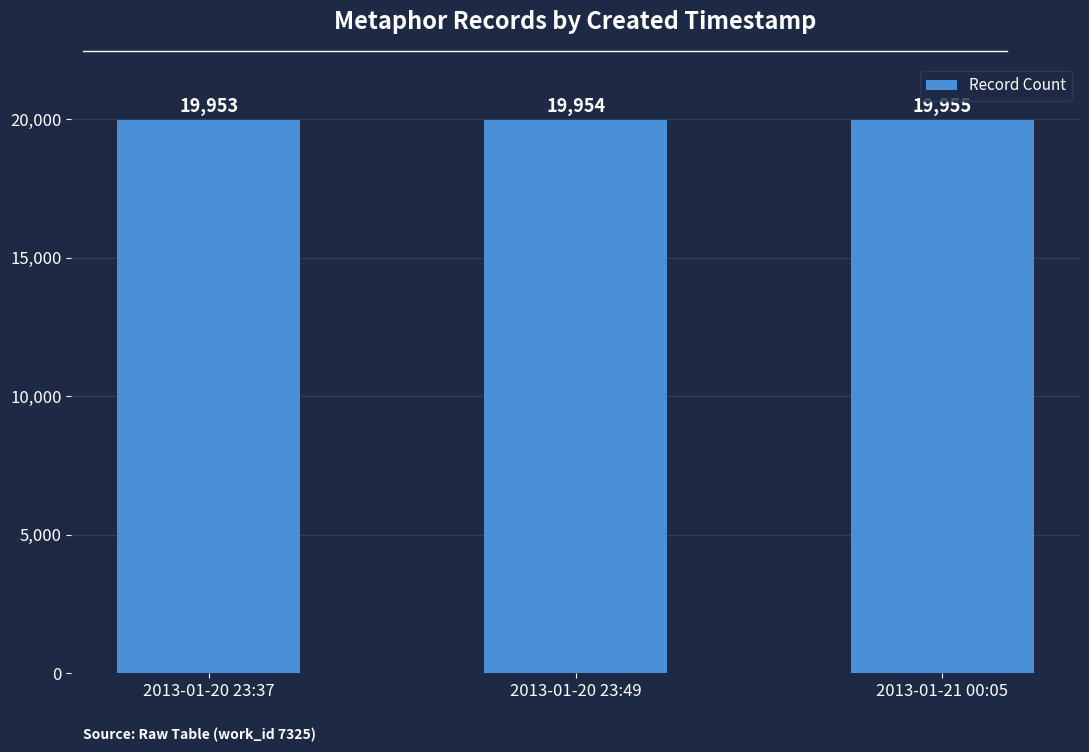

What is the label of the 2nd bar from the right?

2013-01-20 23:49